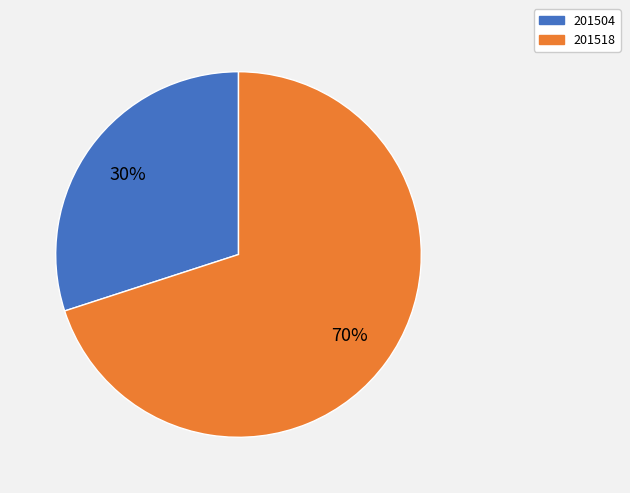

Count the number of slices in the pie.

2